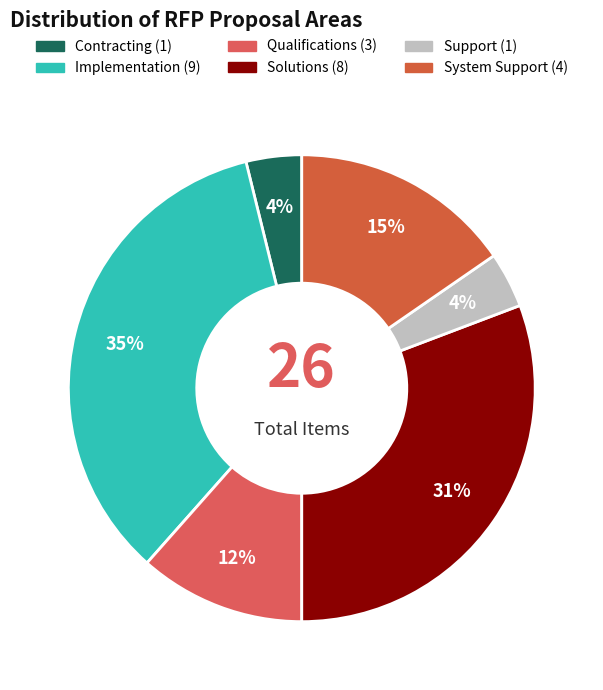

To the nearest percent, what is the average slice percentage?

17%